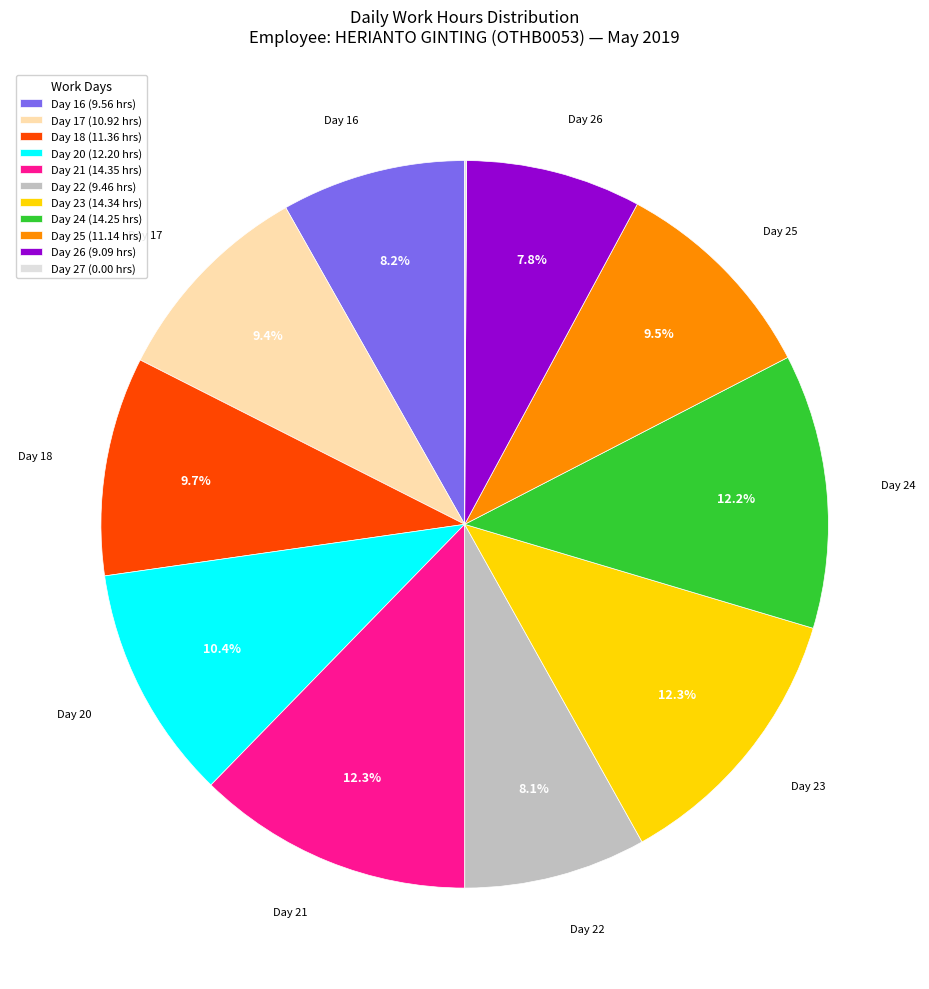

Does Day 21 account for over 50% of the chart?

No